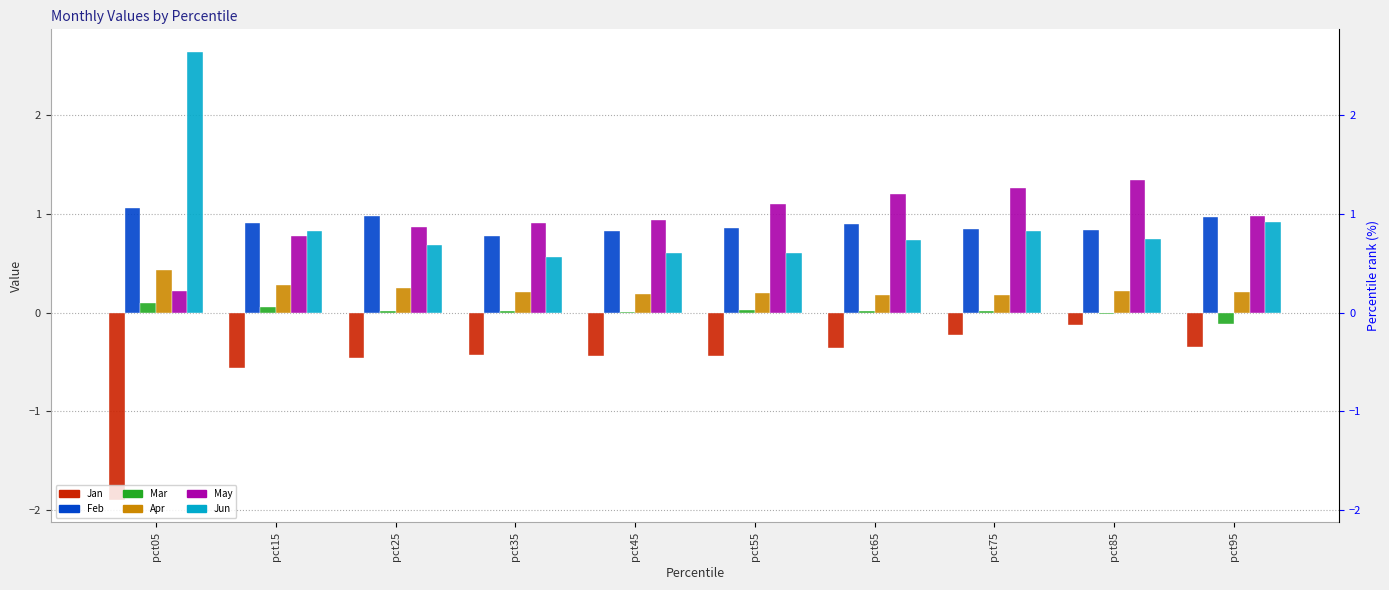

What is the value of the Jun bar at the 9th from the left?

0.7